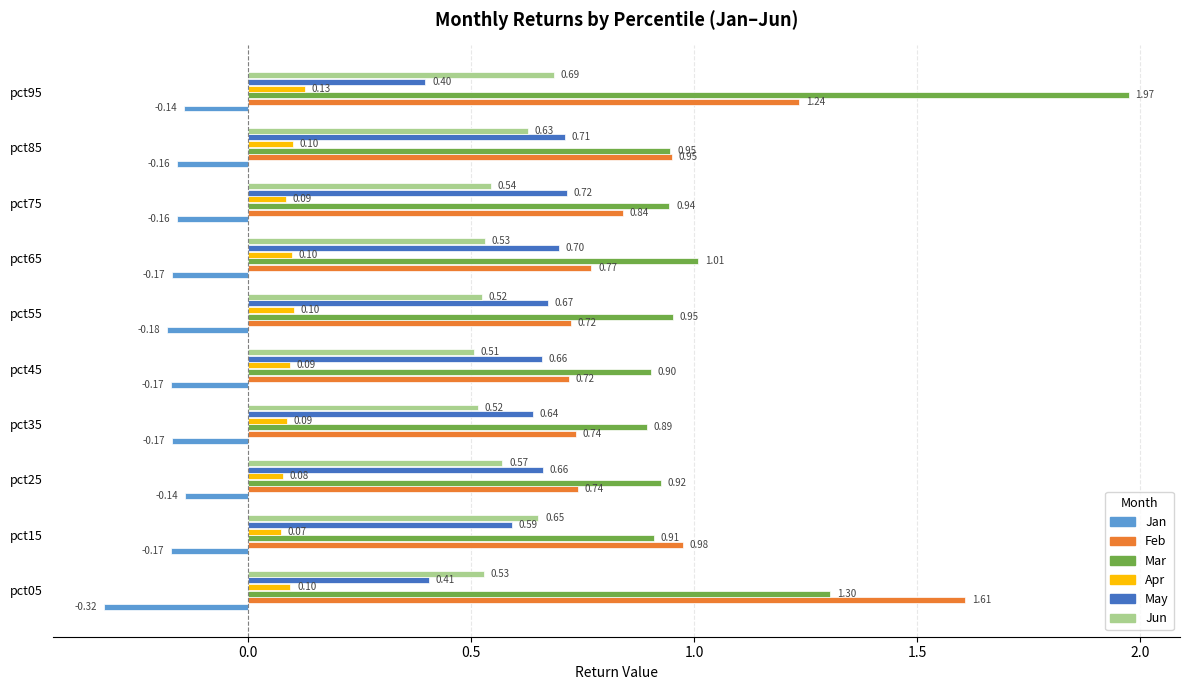

What is the average value of the Mar series?

1.1